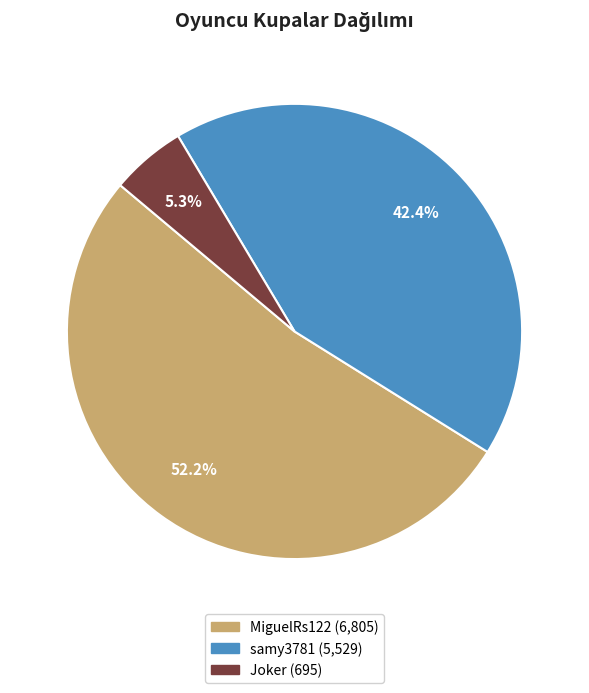

Is there any slice that represents more than half of the pie?

Yes